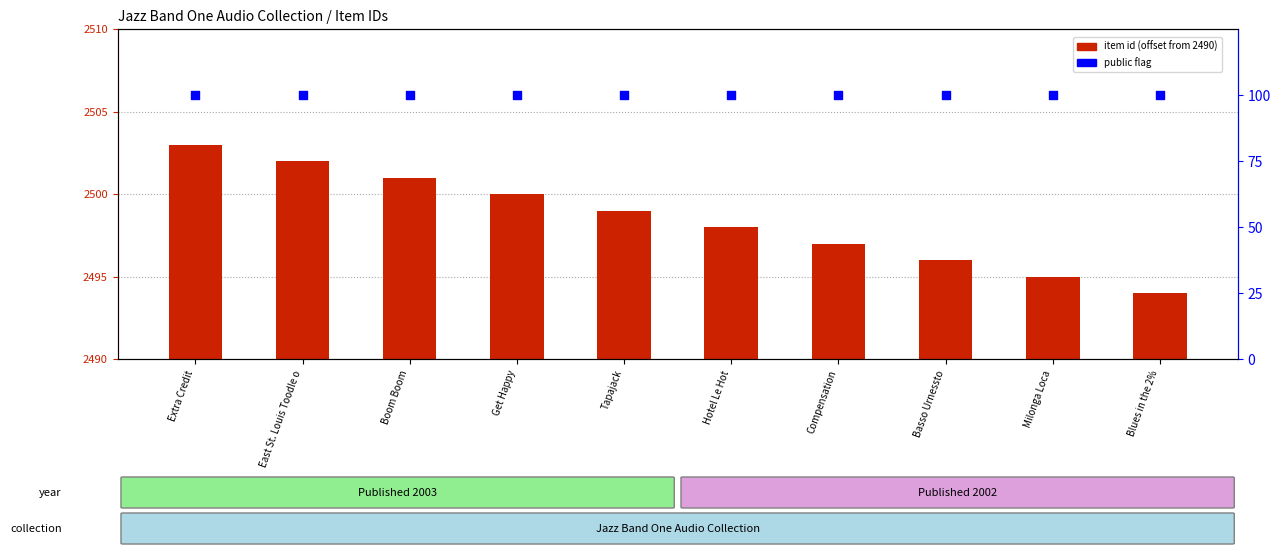

Is the value of item id (offset from 2490) at Hotel Le Hot greater than the value of public (% of total) at East St. Louis Toodle o?

No